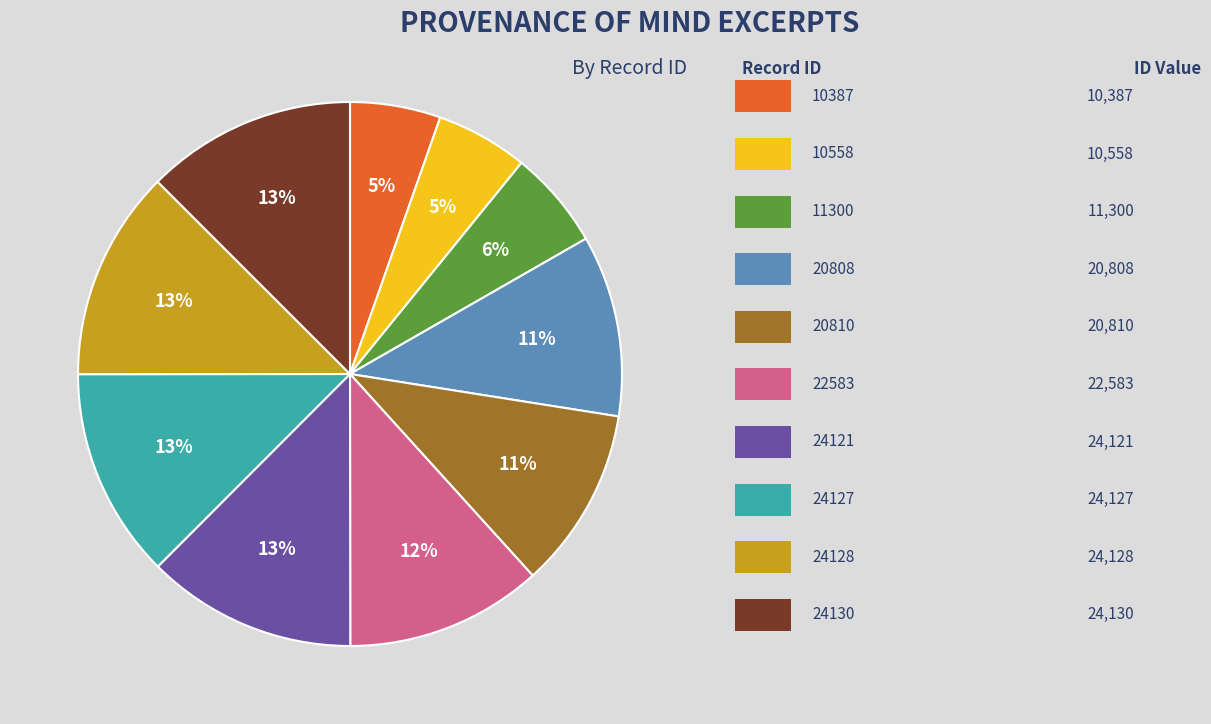

Is there any slice that represents more than half of the pie?

No